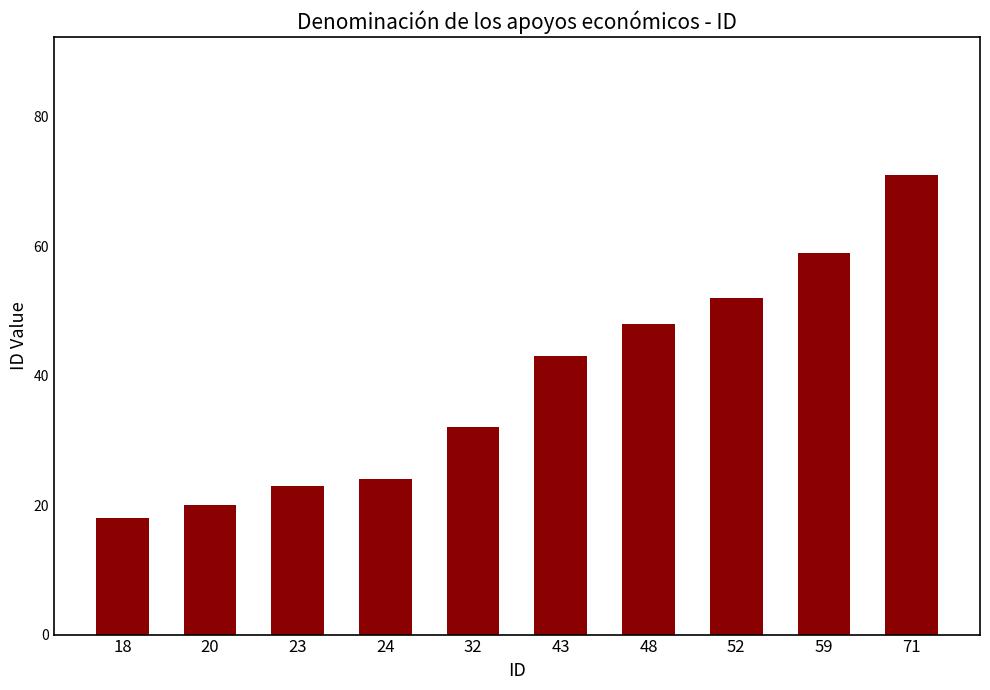

How many values are below 43?

5